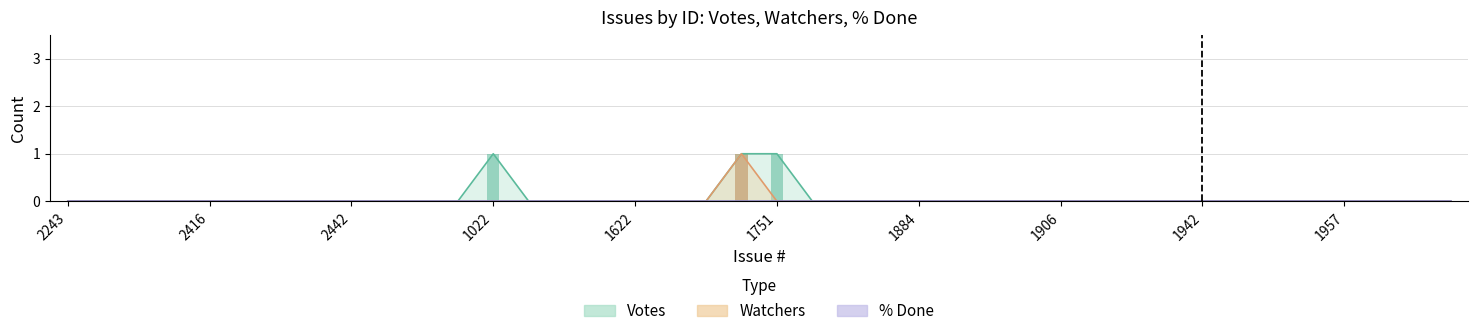

Reading right to left, transcribe all the data shown in this chart.

Votes: 0	0	0	0	0	0	0	0	0	0	0	0	0	0	0	0	0	0	0	1	1	0	0	0	0	0	0	1	0	0	0	0	0	0	0	0	0	0	0	0
Watchers: 0	0	0	0	0	0	0	0	0	0	0	0	0	0	0	0	0	0	0	0	1	0	0	0	0	0	0	0	0	0	0	0	0	0	0	0	0	0	0	0